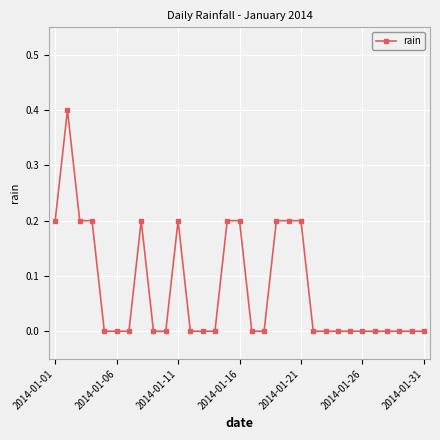

What is the maximum value shown in the chart?

0.4